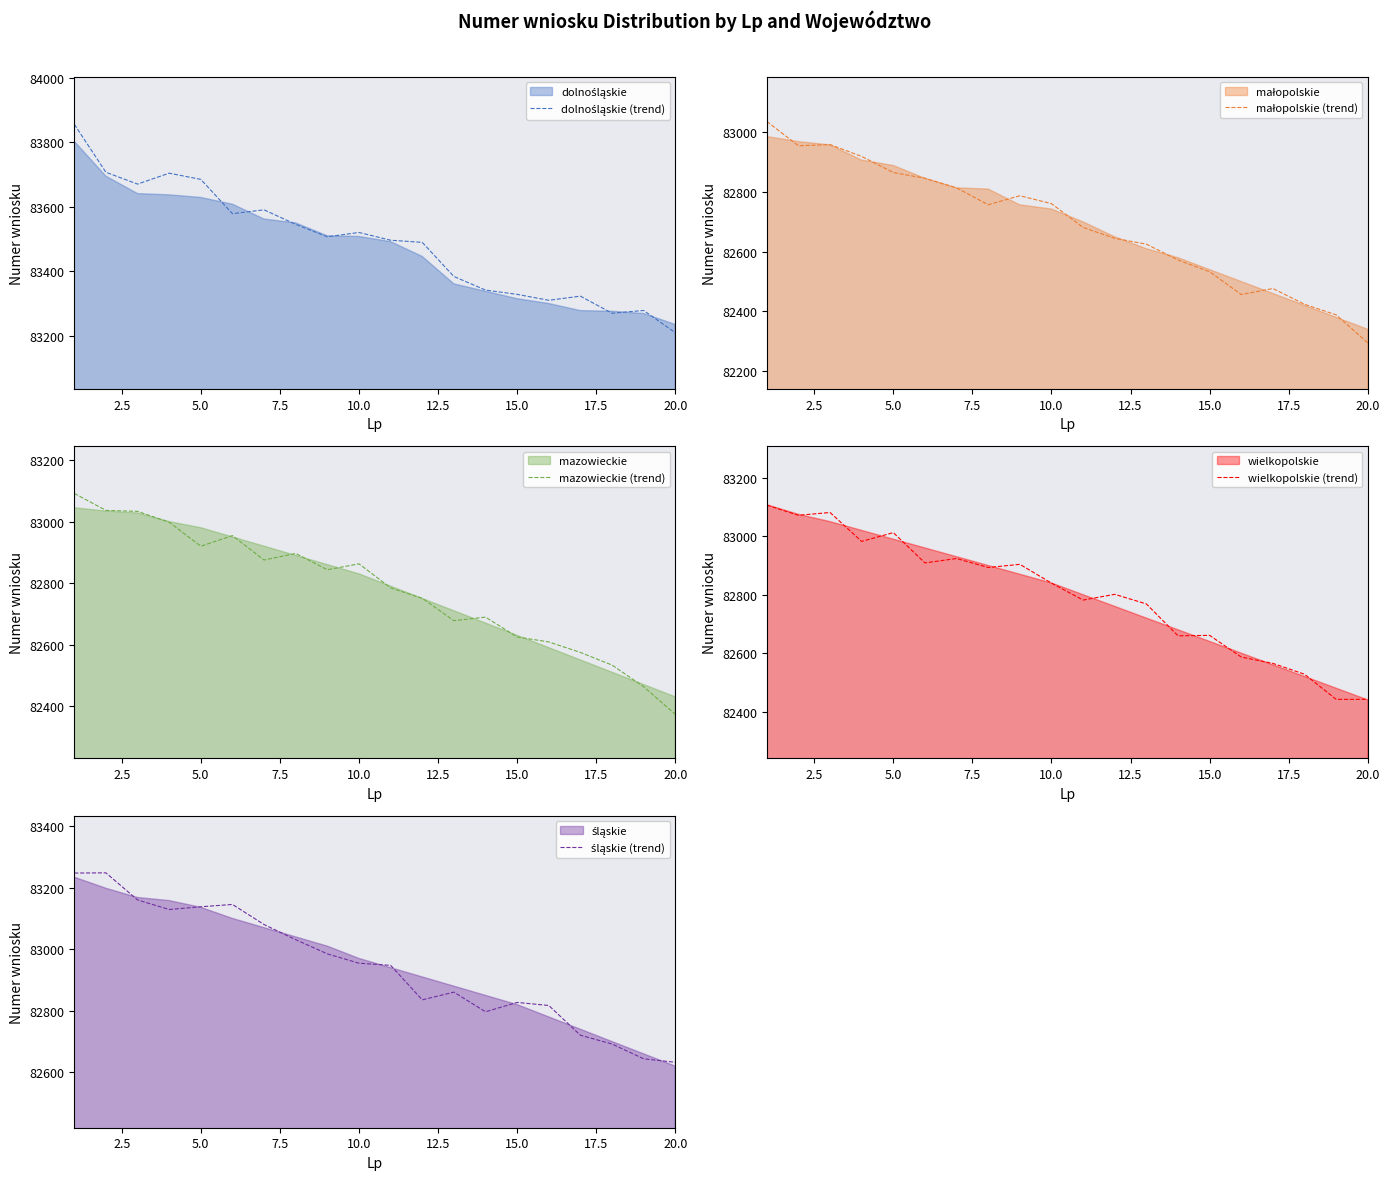

What is the value of the dolnośląskie (trend) point at the 4th from the left?

83704.2